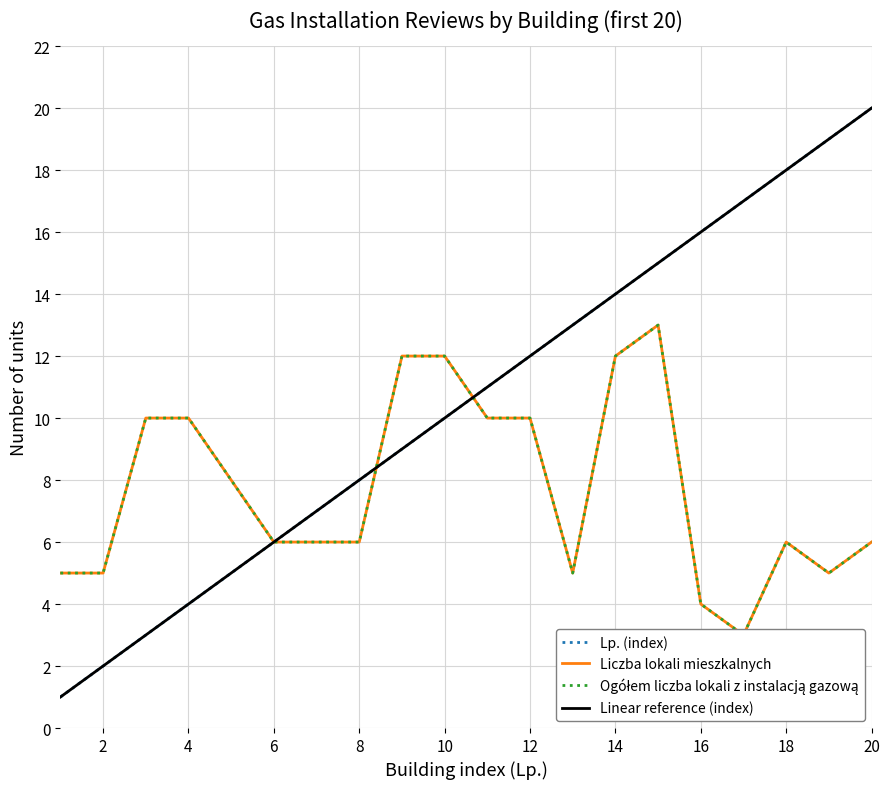

Is the value of Lp. (index) at 10 greater than the value of Ogółem liczba lokali z instalacją gazową at 15?

No